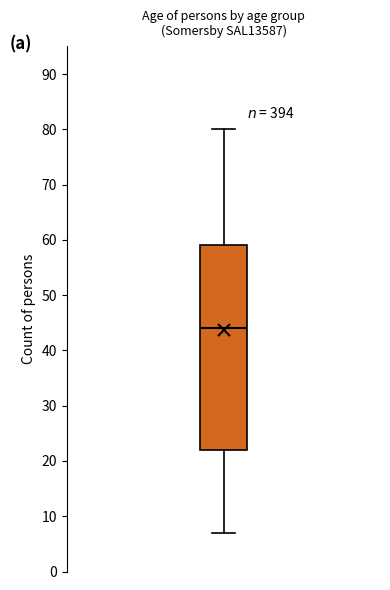

Where is the upper edge of the box on the y-axis? The values are not printed on the chart, so give them approximately, as read against the axis.

59